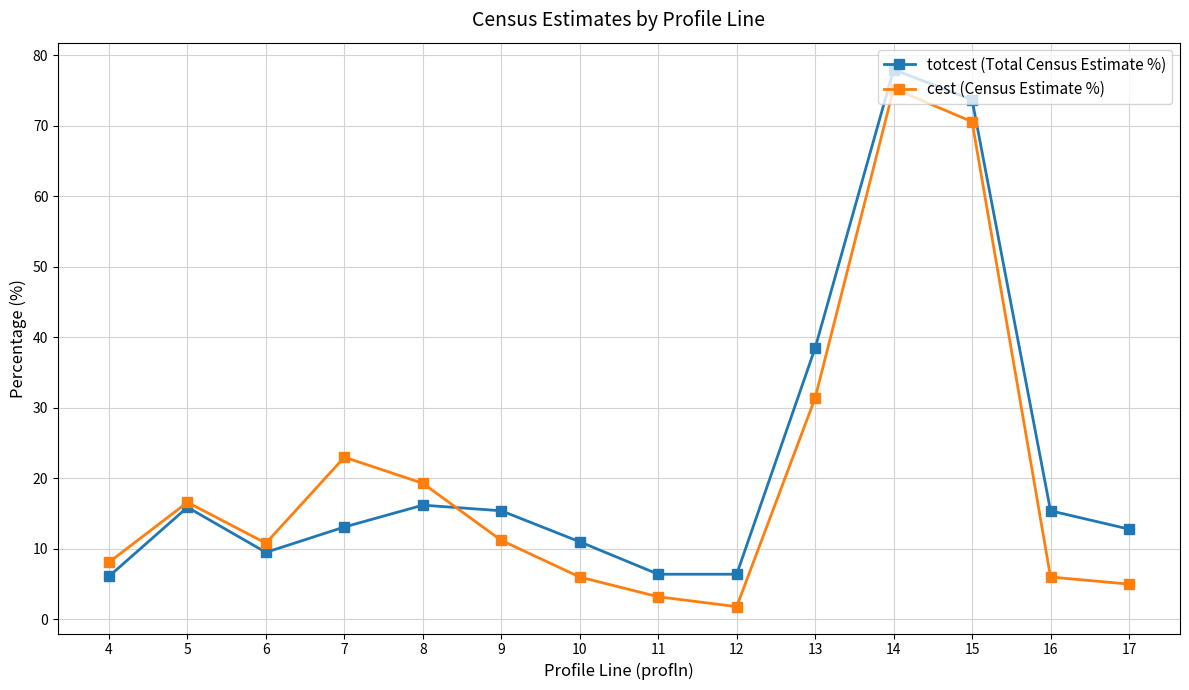

True or false: cest (Census Estimate %) and totcest (Total Census Estimate %) intersect in this chart.

True